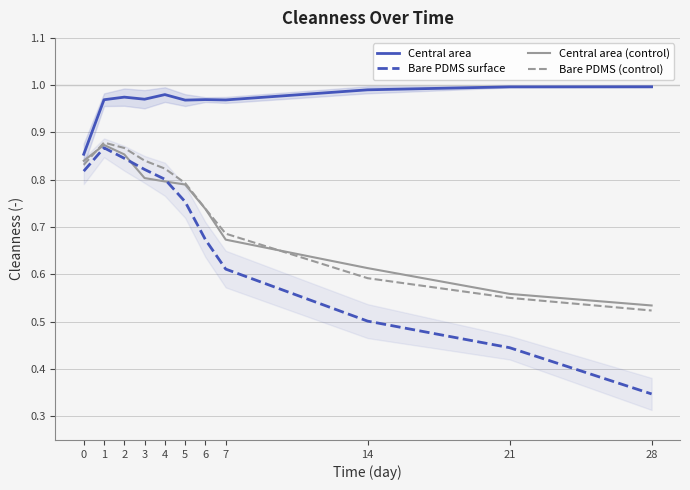

What is the value of the Bare PDMS surface point at the 9th from the left?

0.5